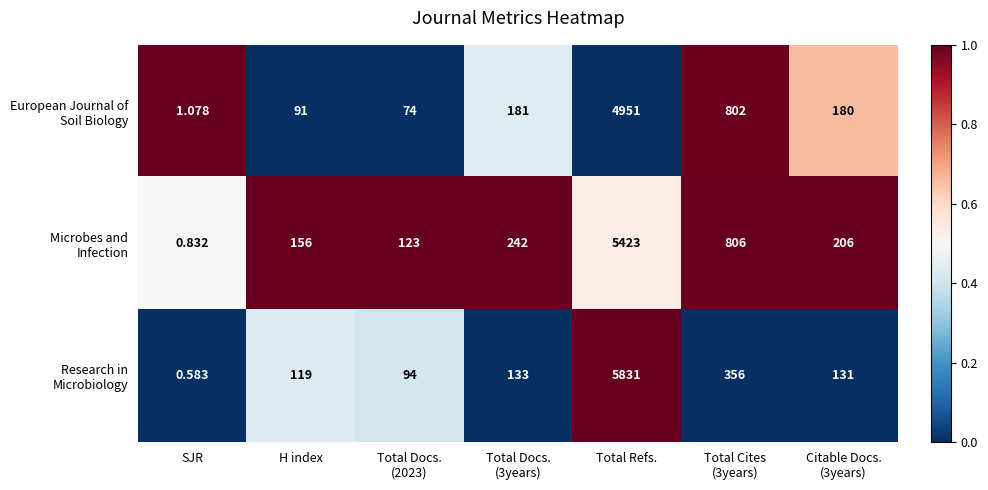

At which category is the sum across all series the highest?

Total Refs.